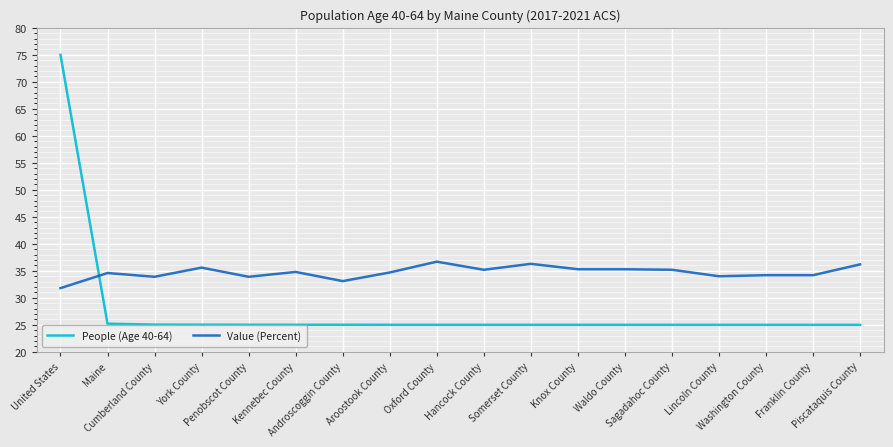

What is the highest value of the Value (Percent) series?

36.7